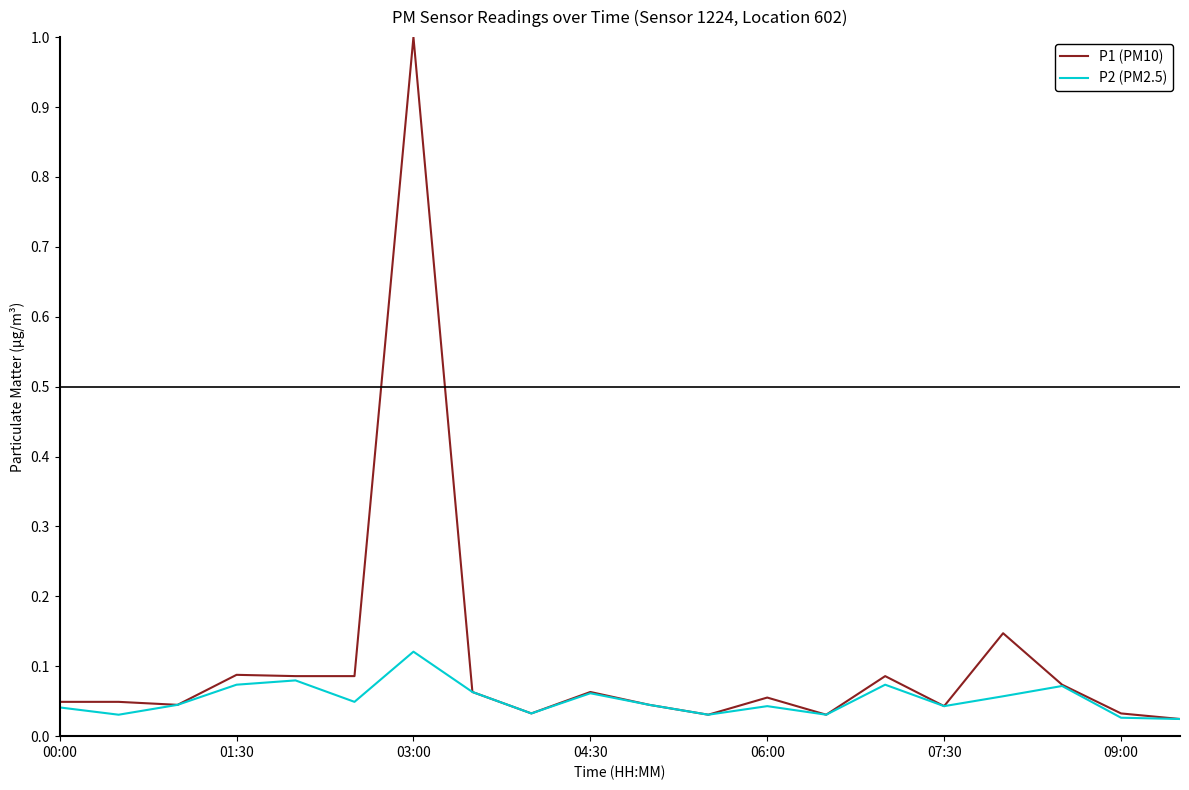

List the series in order of their peak value, highest first.

P1 (PM10), P2 (PM2.5)